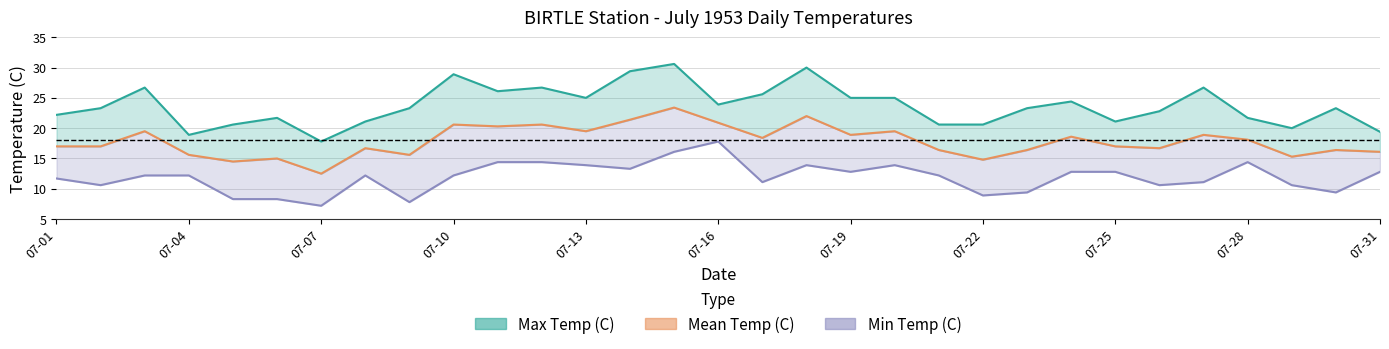

True or false: Max Temp (C) and Mean Temp (C) intersect in this chart.

False